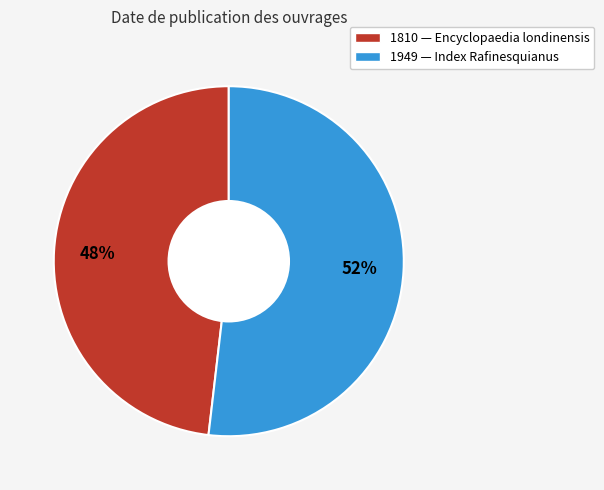

What is the smallest slice in the pie chart?

1810